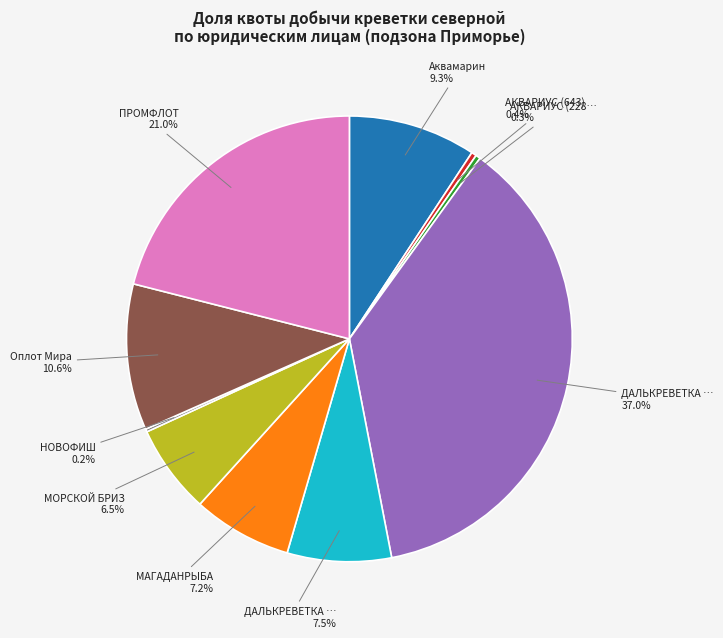

Is there any slice that represents more than half of the pie?

No